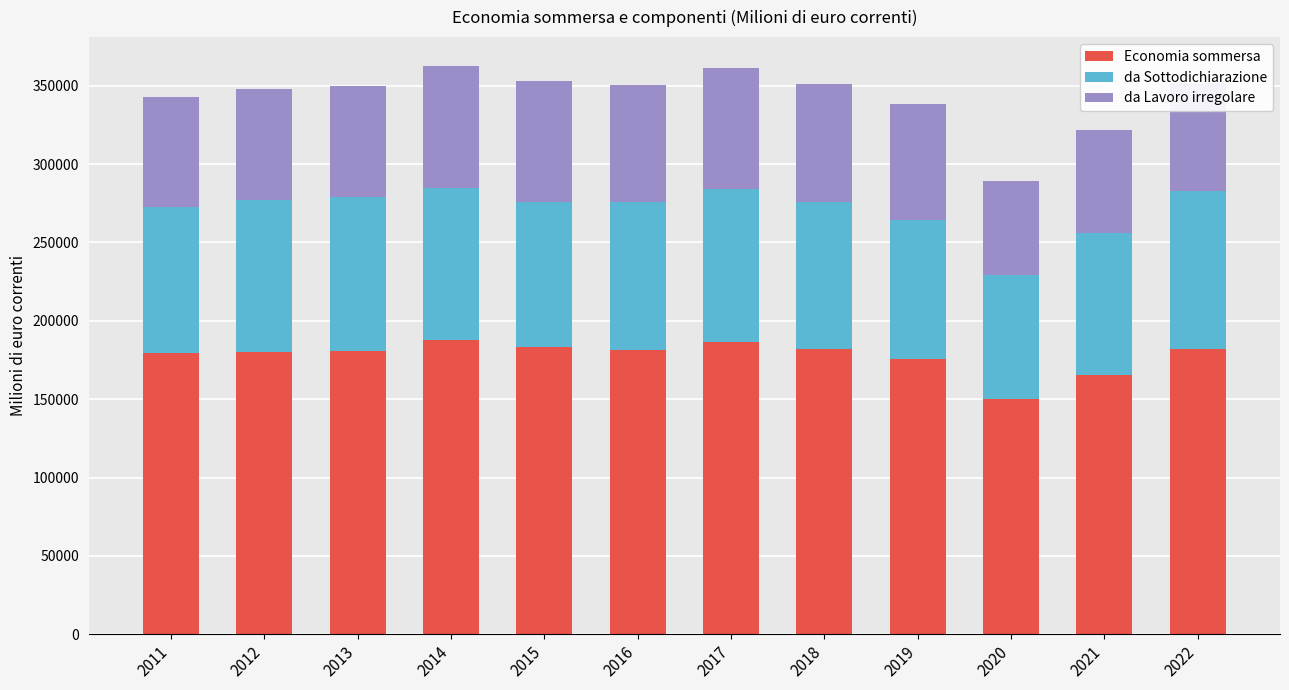

What is the minimum value for Economia sommersa?

149900.3